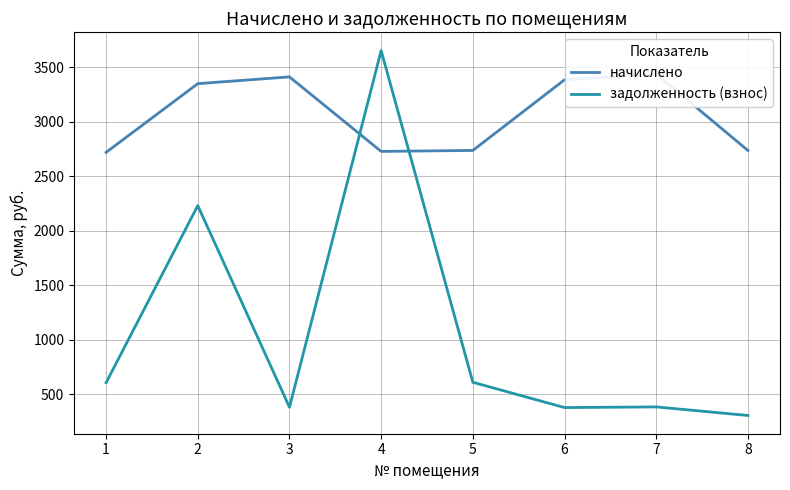

What is the value of the начислено point at the 4th from the left?

2727.1